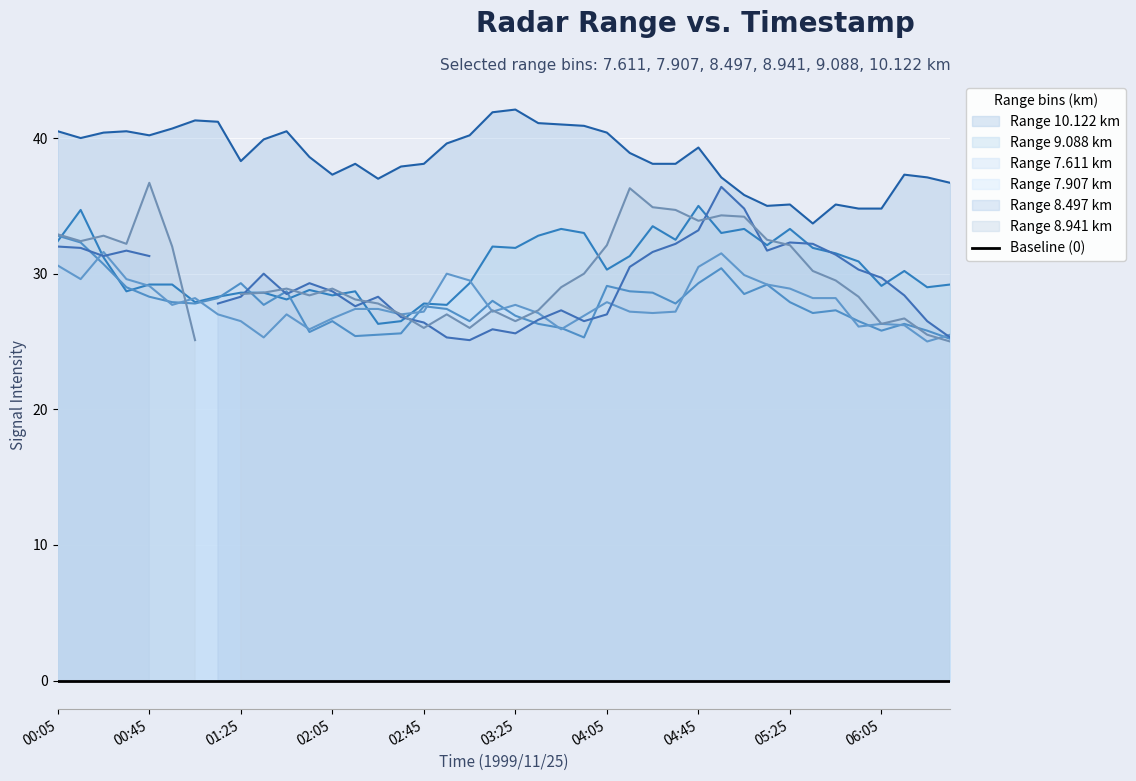

Between 1999/11/25 02:55 and 1999/11/25 04:25, which is larger?

1999/11/25 02:55